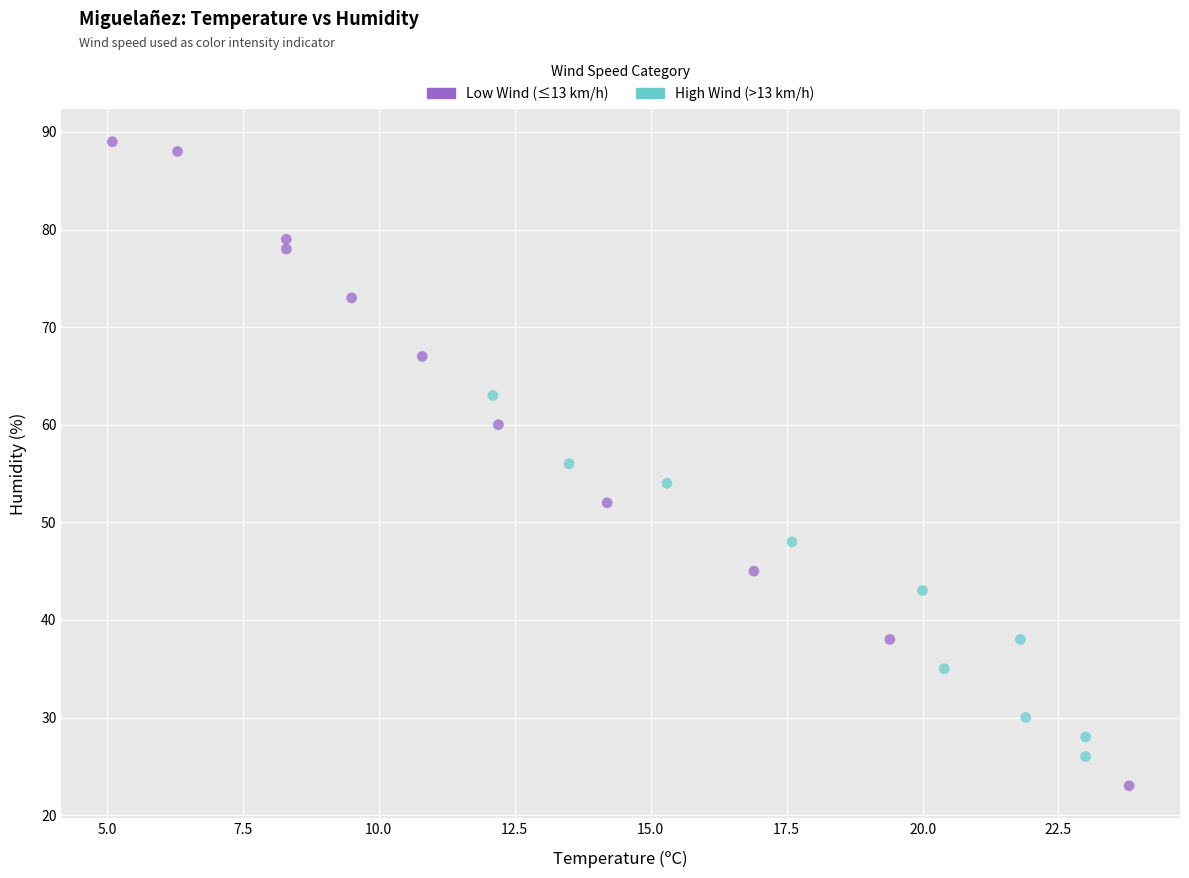

Which series contains the lowest Y value?

Low Wind (≤13 km/h)